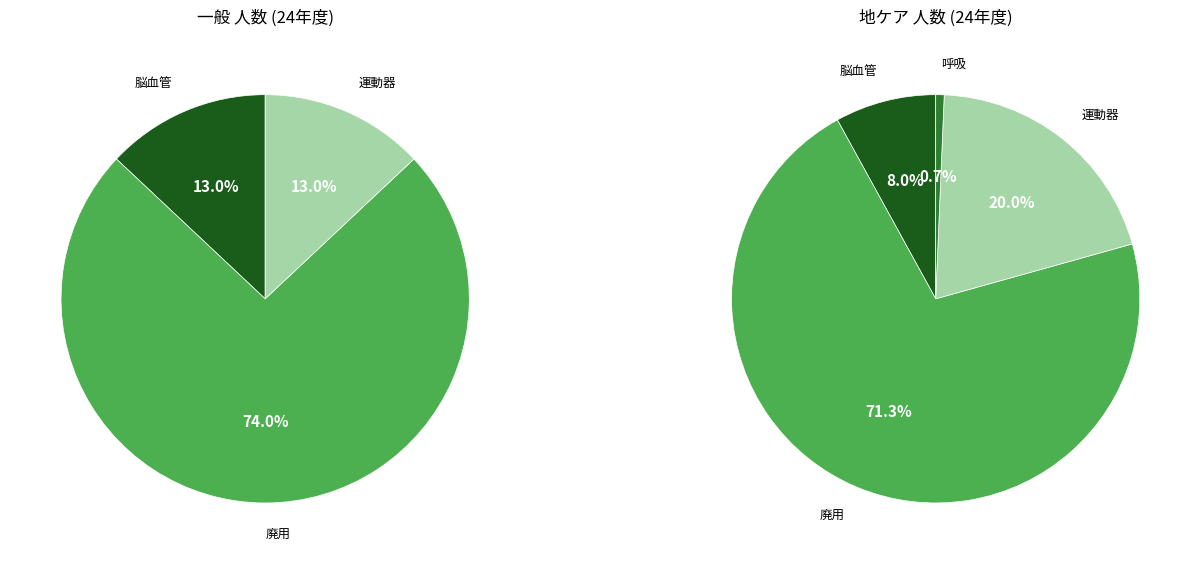

To the nearest percent, what is the average slice percentage?

33%